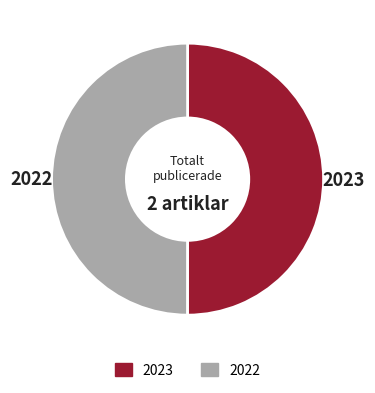

True or false: 2023 accounts for 59% of the total.

False